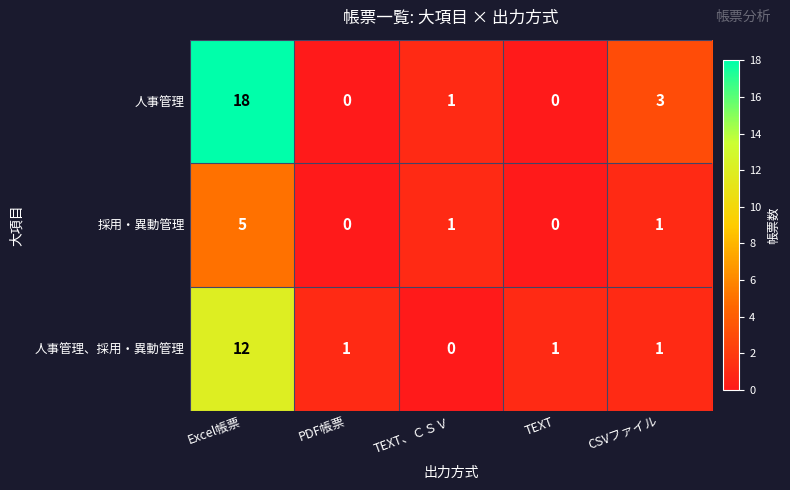

Count the 採用・異動管理 values in the range 0 to 1.

4